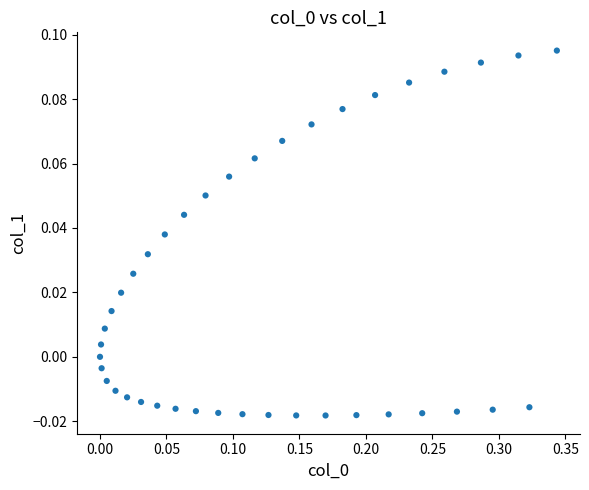

What is the range of X values (max minus min)?

0.3